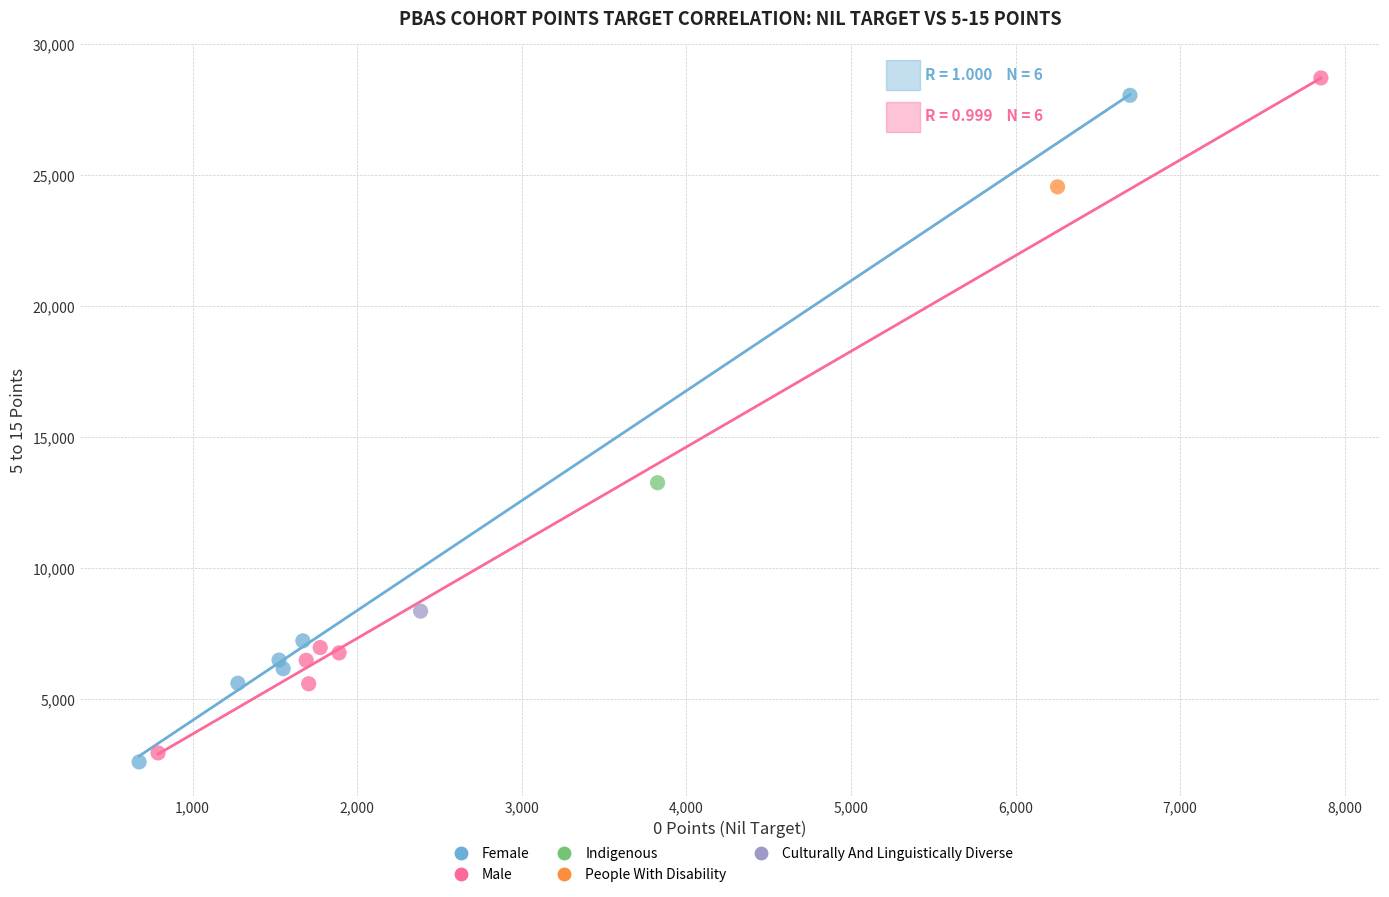

Which series reaches the minimum Y coordinate?

Female